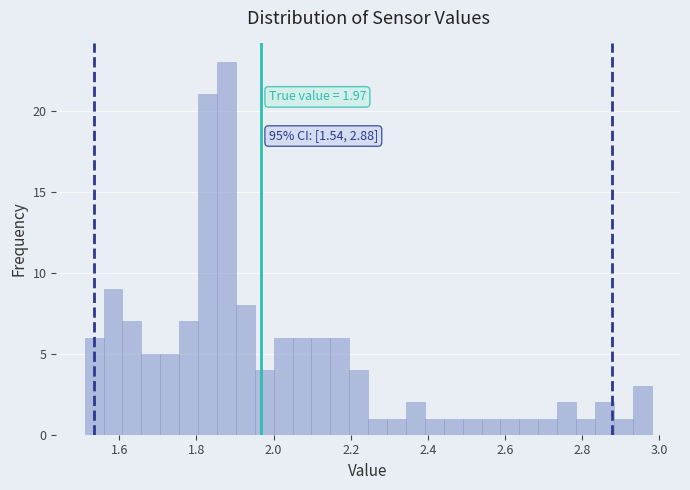

Read against the x-axis, roughly where is the centre of the tallest bar?

1.88